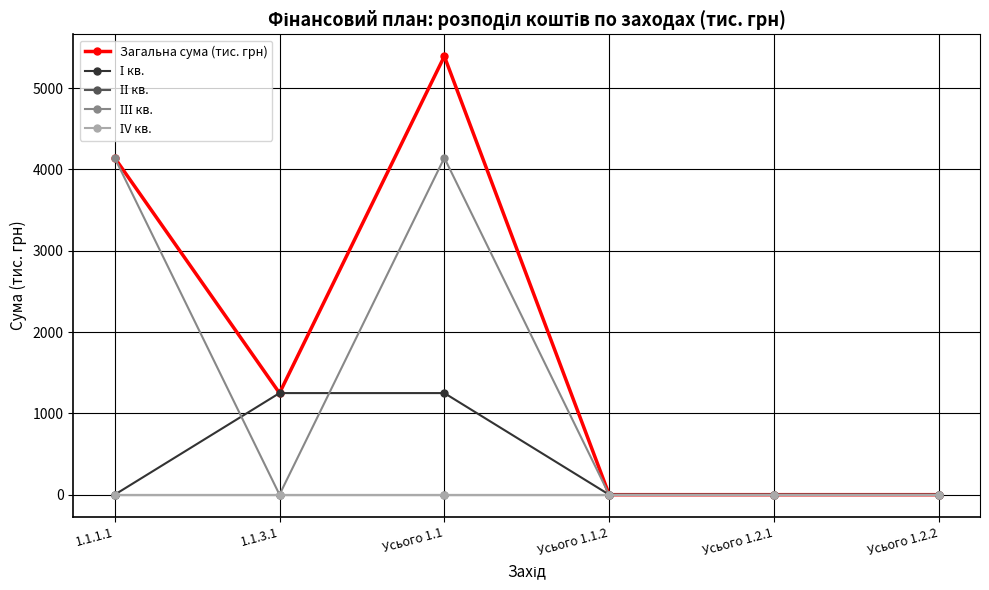

Does the chart have visible grid lines?

Yes